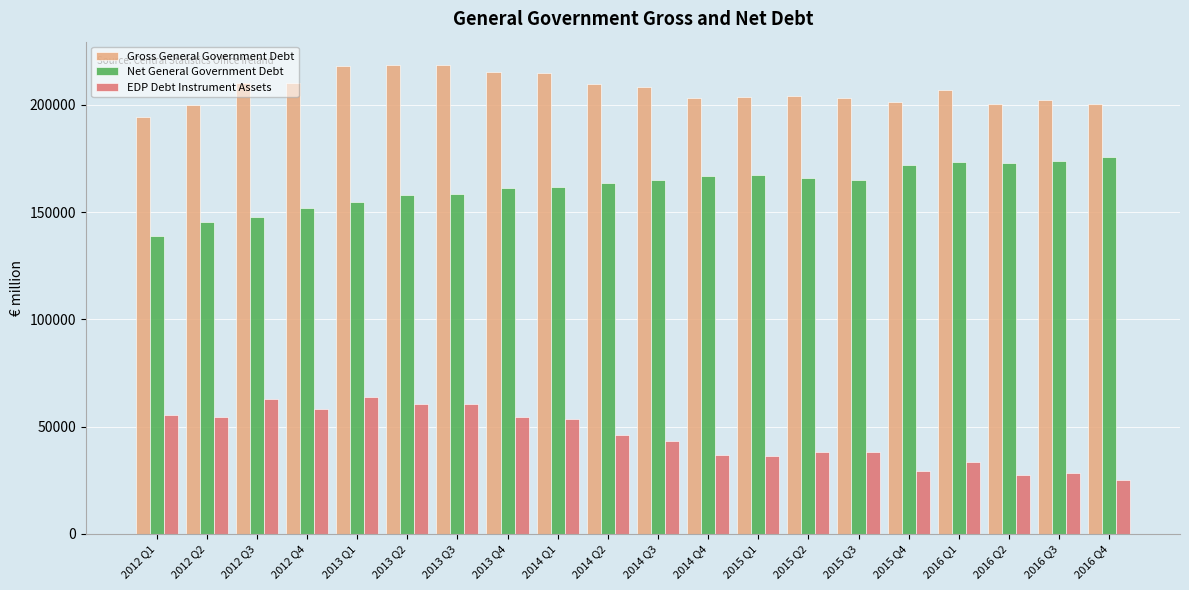

At how many categories does at least one series exceed 117828?

20